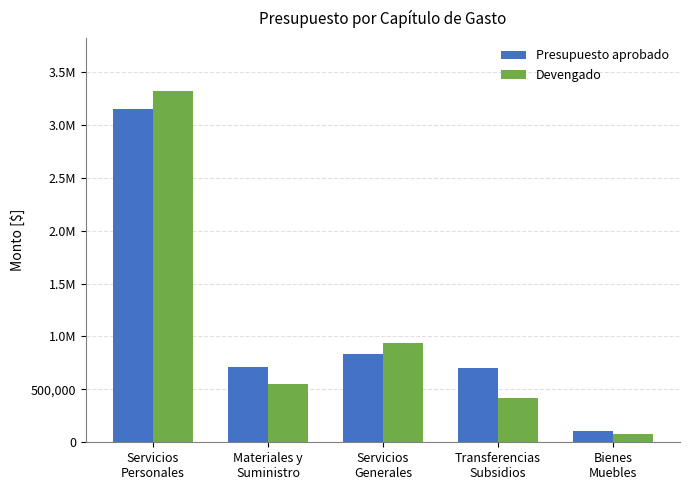

Between Servicios
Personales and Servicios
Generales, which series saw the biggest shift?

Devengado